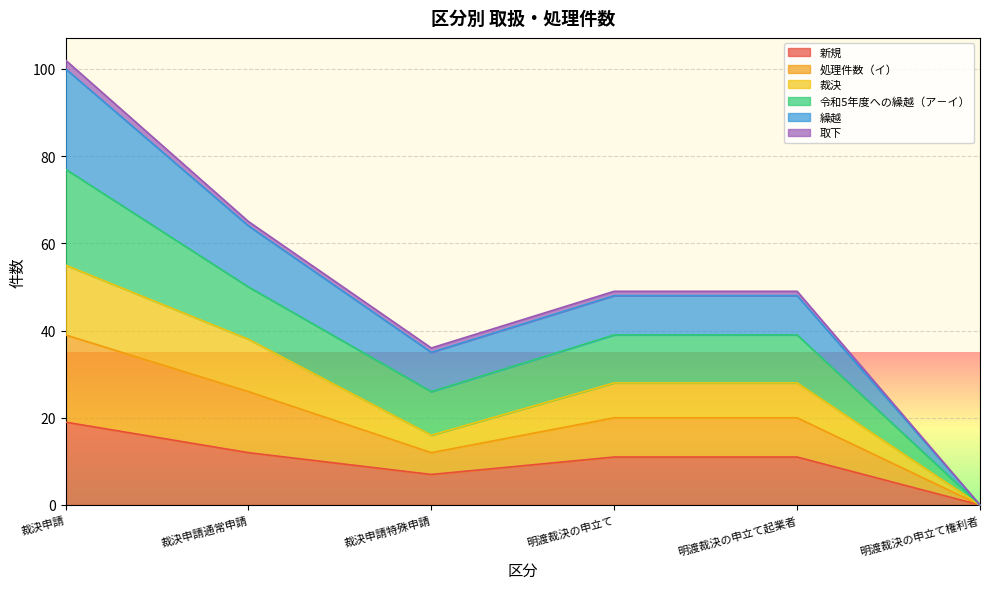

At which category is the sum across all series the highest?

裁決申請